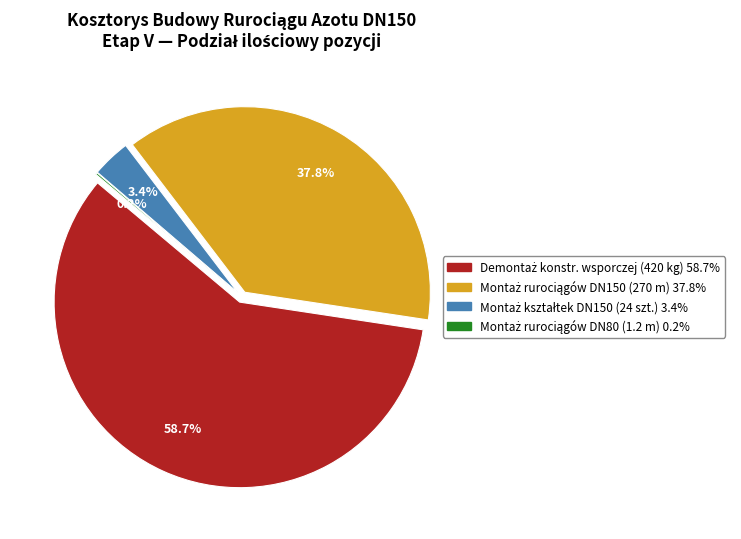

What is the change in value from Demontaż konstrukcji wsporczej to Montaż kształtek DN150?

-396.0